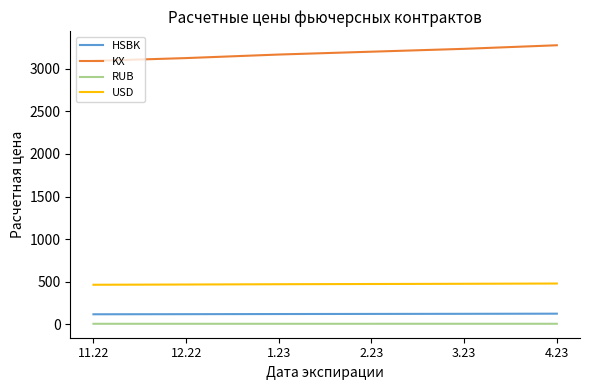

What are all the series names shown in the legend?

HSBK, KX, RUB, USD